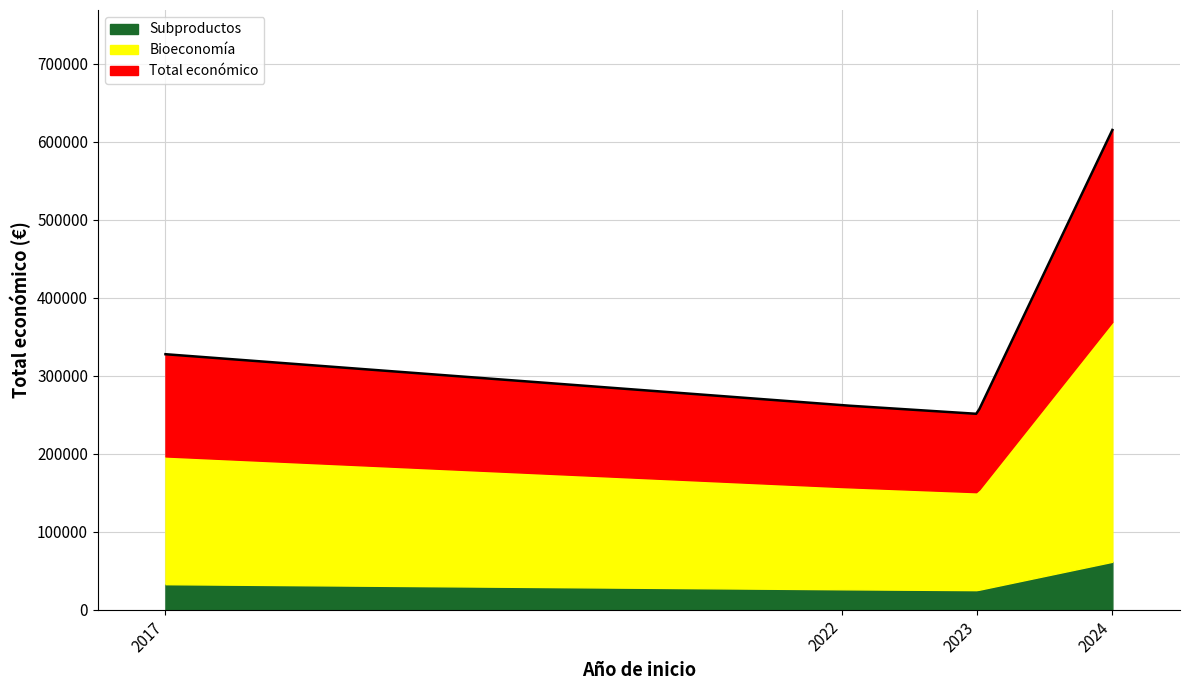

Where is the first local minimum?

2023